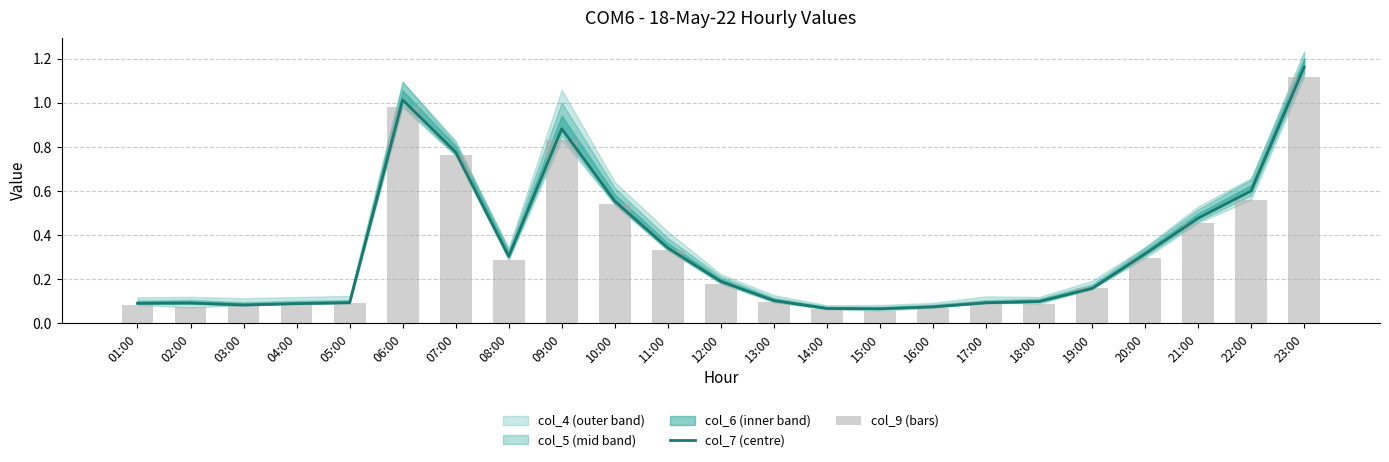

Which series has the largest total across all categories?

col_7 (centre)